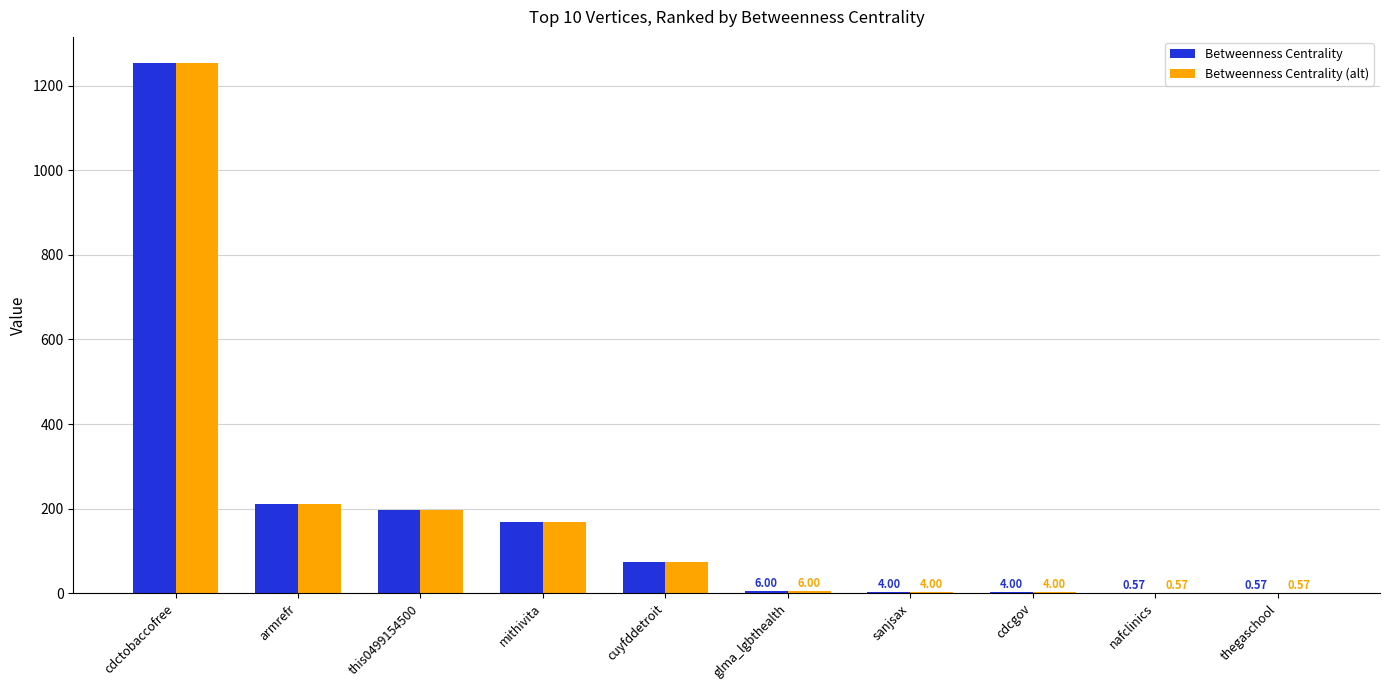

Which category has the highest value in the Betweenness Centrality series?

cdctobaccofree